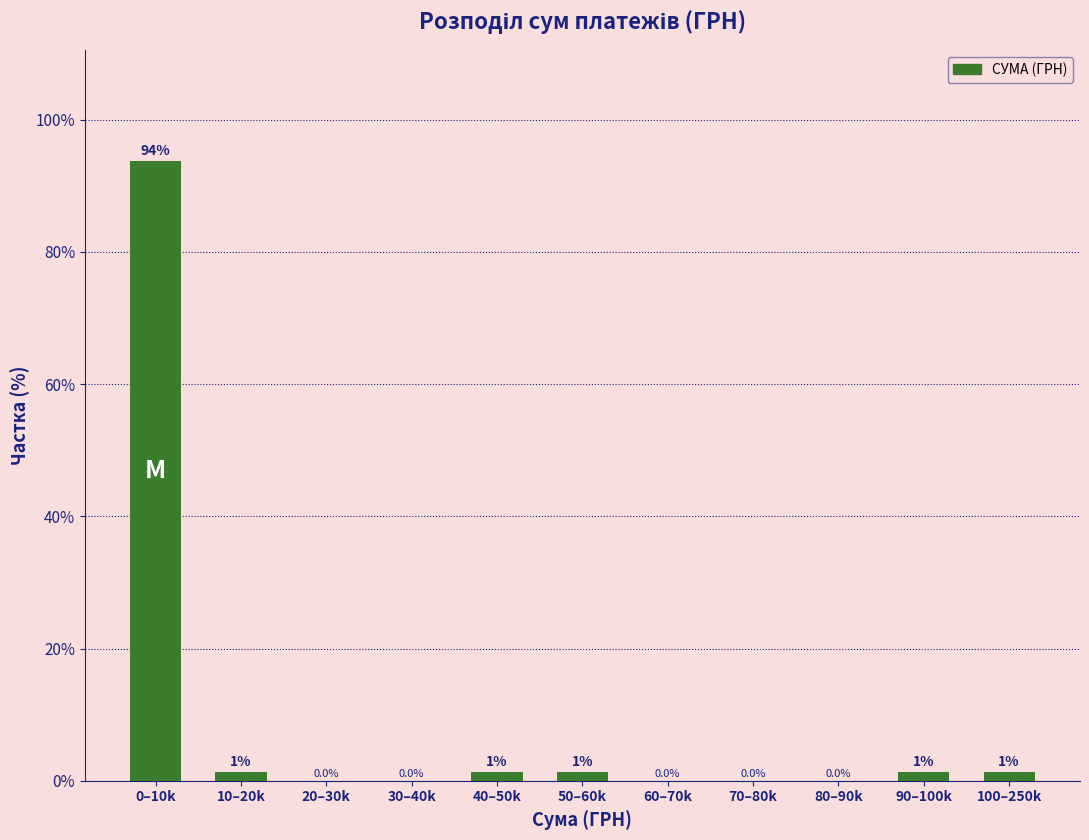

The value at 80–90k is 0.0. True or false?

True